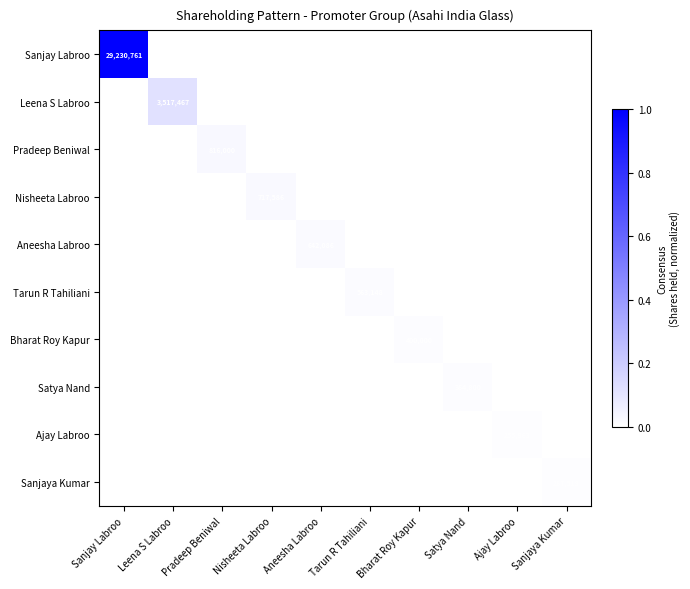

Which series has the widest spread of values?

Sanjay Labroo